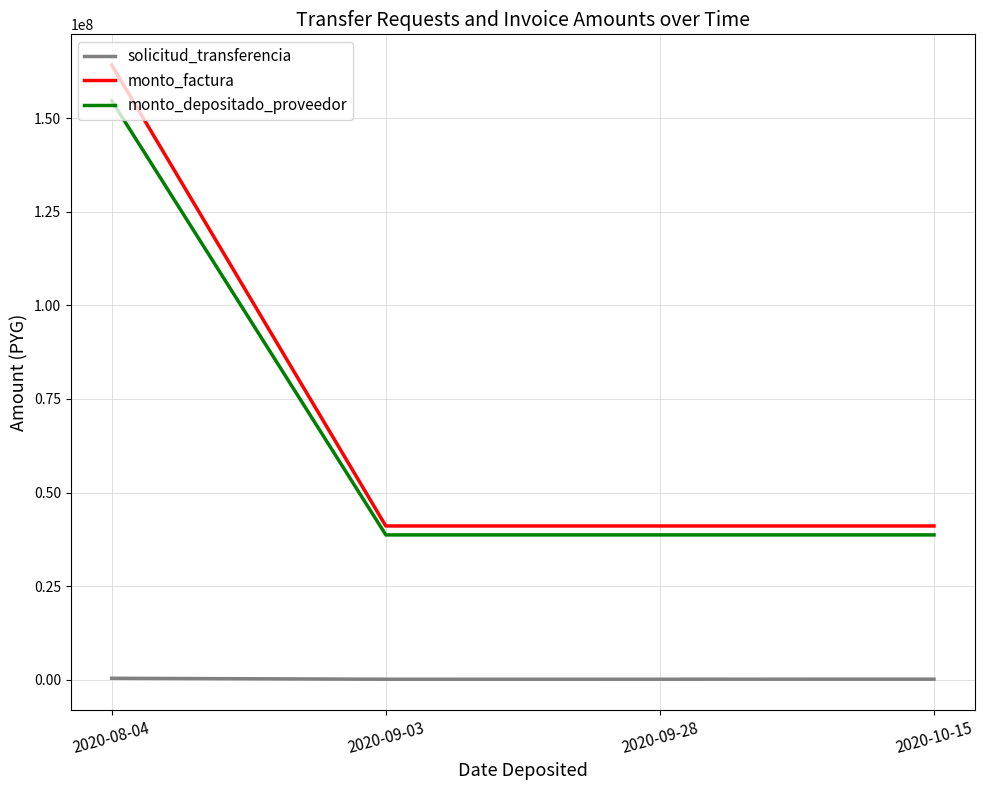

What is the difference between the maximum and second lowest values in the solicitud_transferencia series?

251312